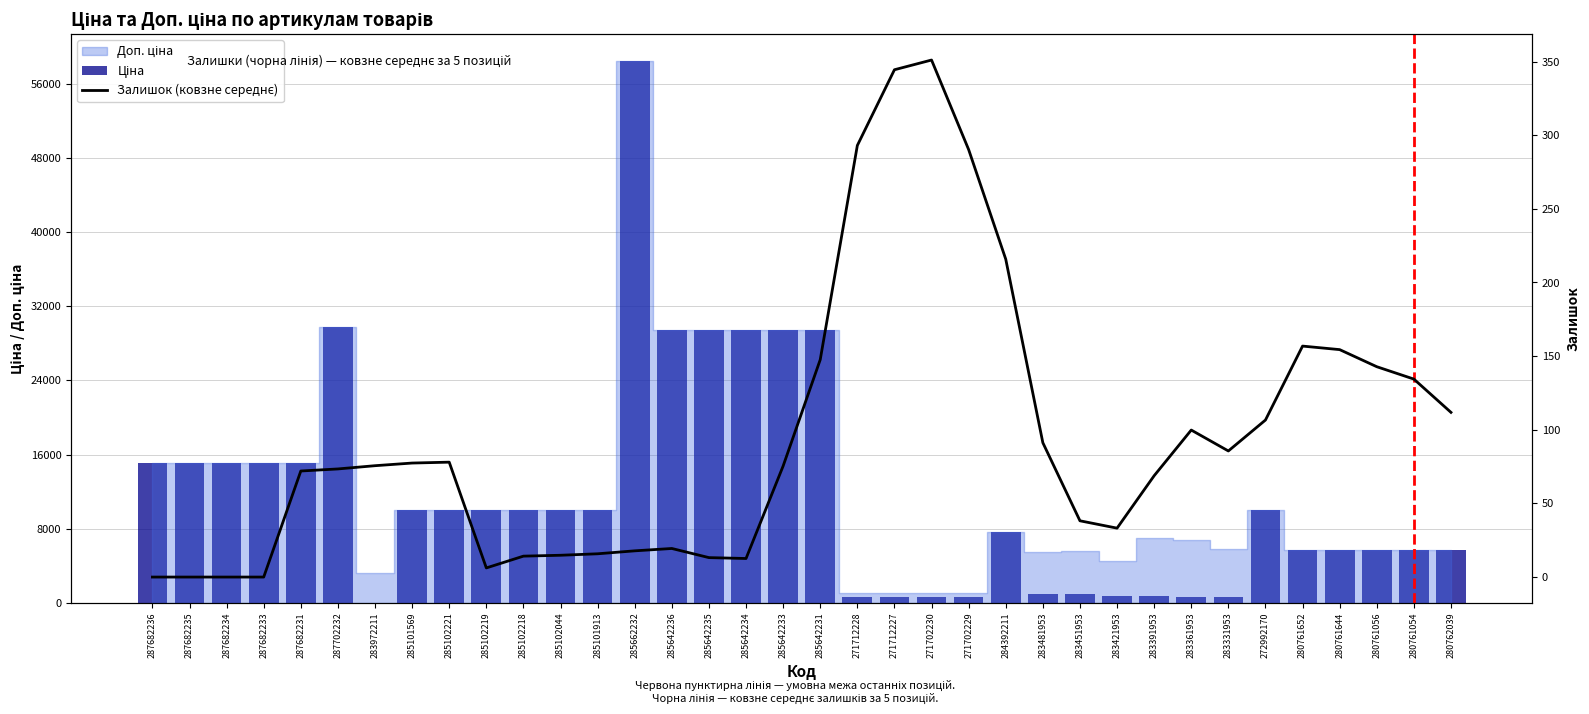

What is the sum of the Залишок (ковзне середнє) values at 272992170 and 283361953?

206.4